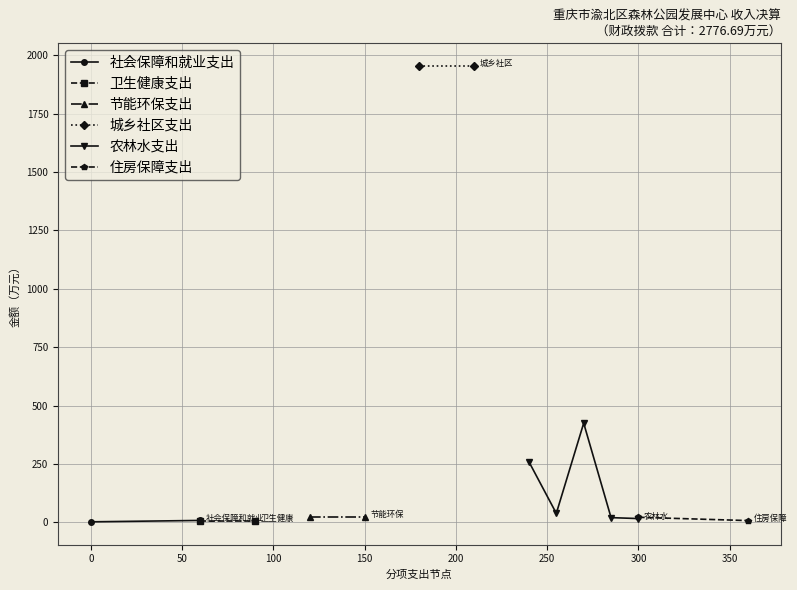

What is the value of the 农林水支出 point at the 1st from the left?

259.0